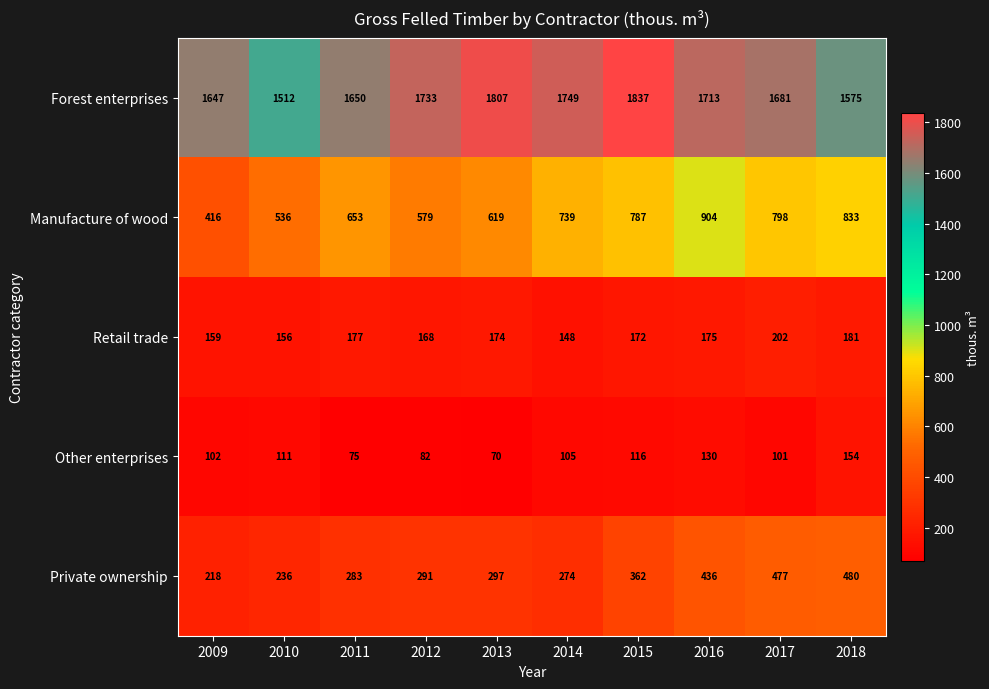

How many distinct data groups are displayed?

5